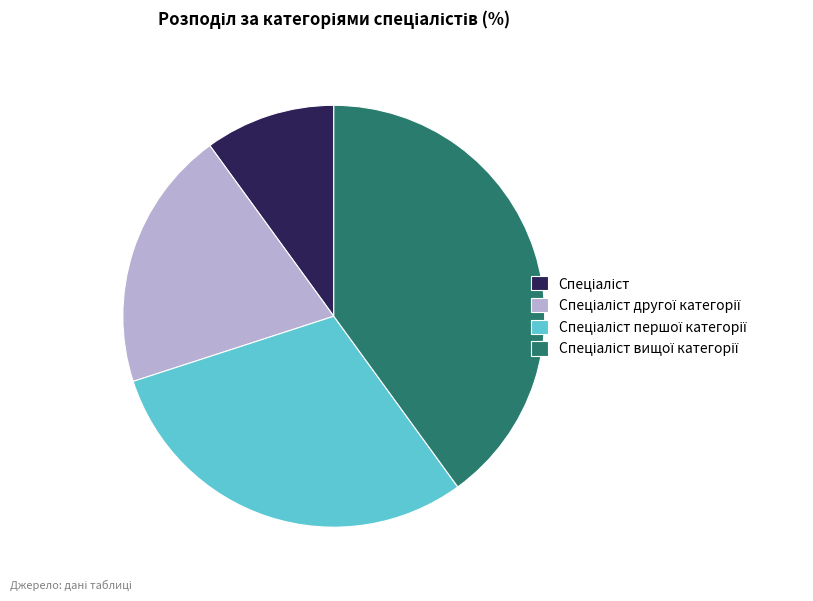

Is there any slice that represents more than half of the pie?

No